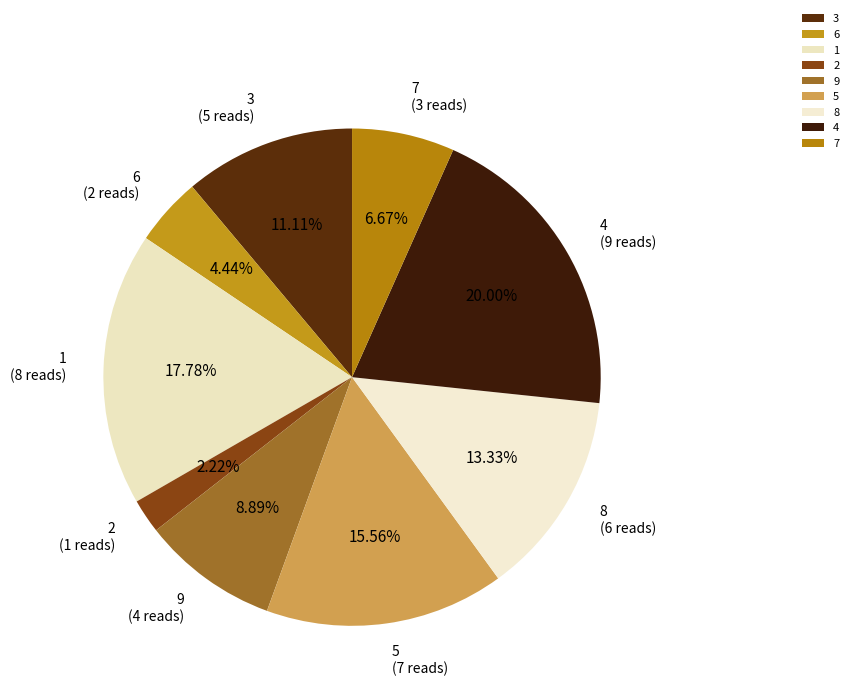

Rank the categories by value from lowest to highest.

2, 6, 7, 9, 3, 8, 5, 1, 4